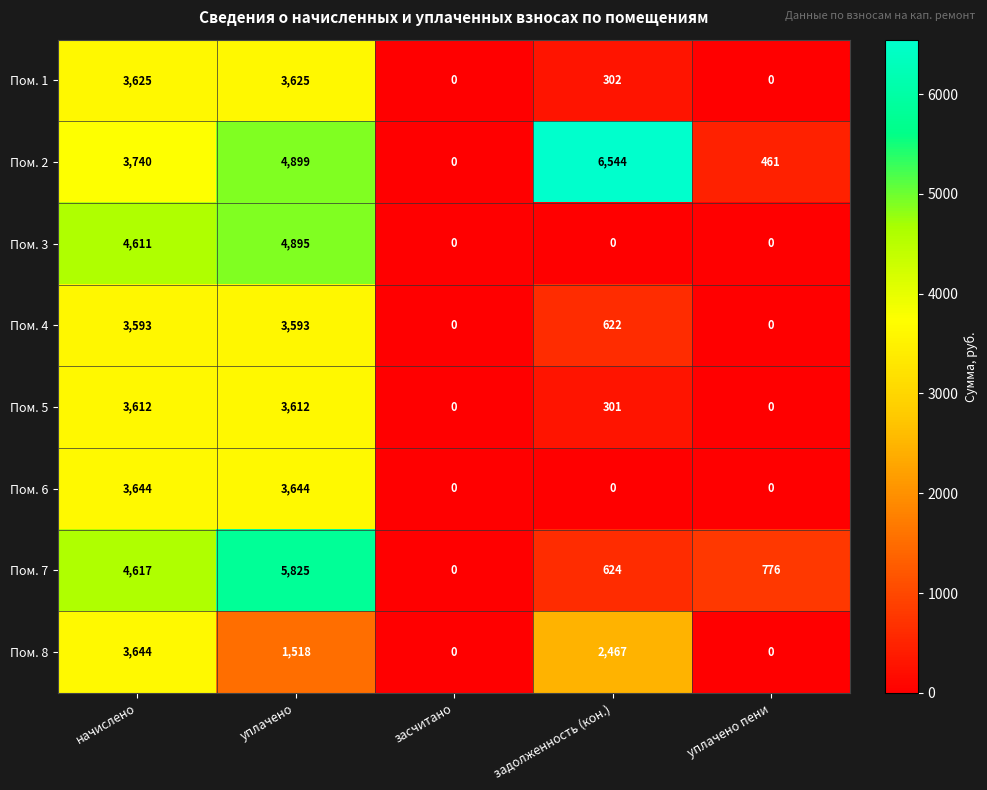

True or false: Пом. 7 has a value of -3971 at засчитано.

False